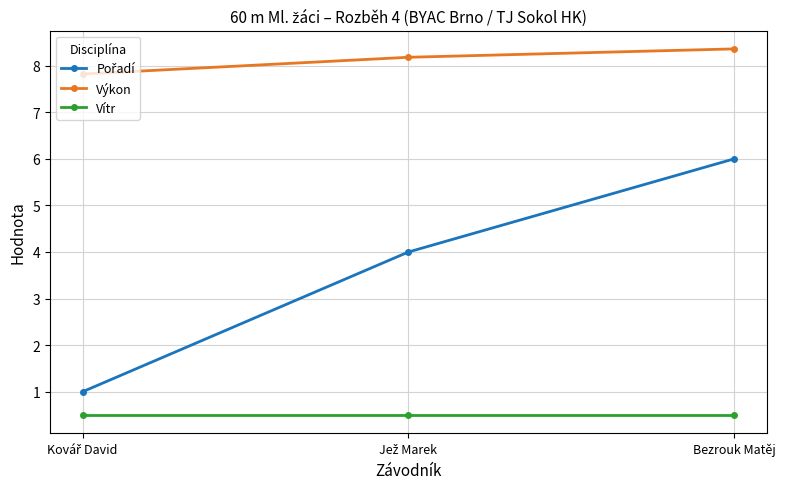

Which series has the largest total across all categories?

Výkon